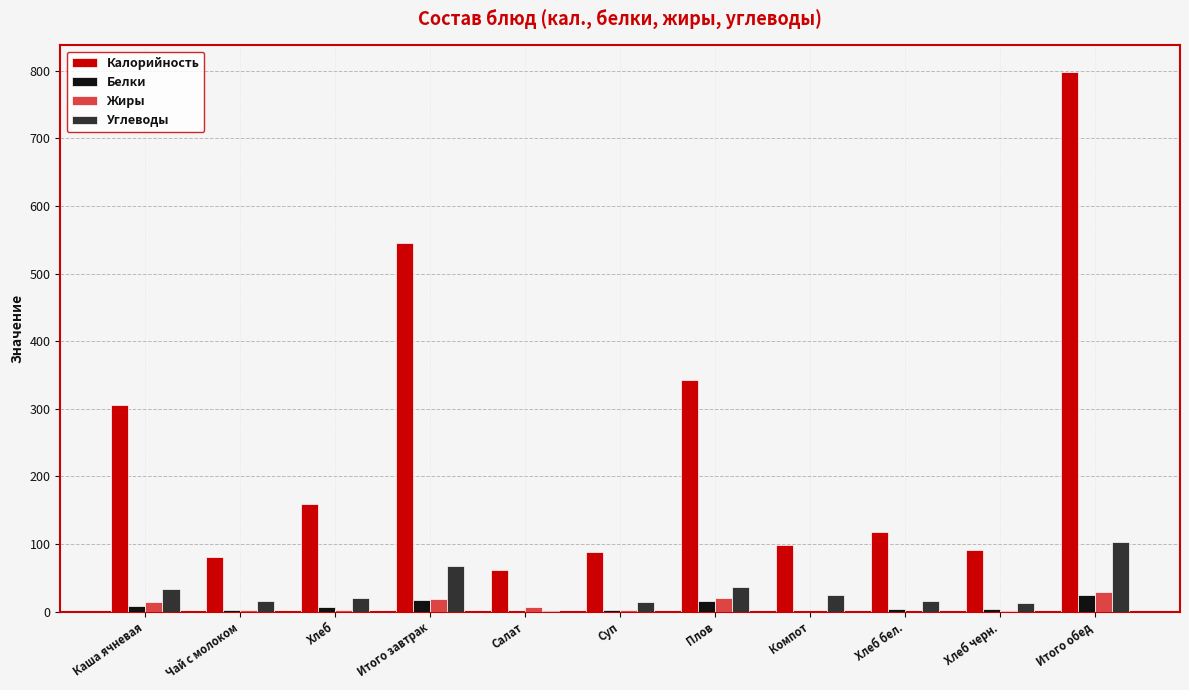

Count the number of categories in the chart.

11